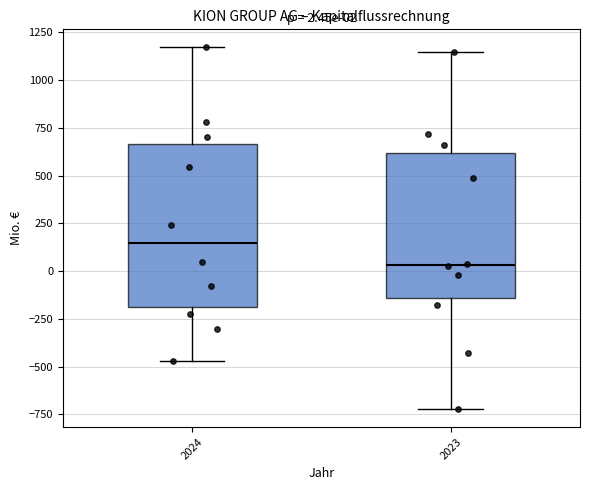

Which box has the lowest median line?

2023